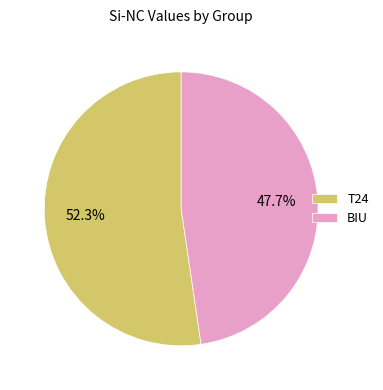

How many segments does this pie chart have?

2